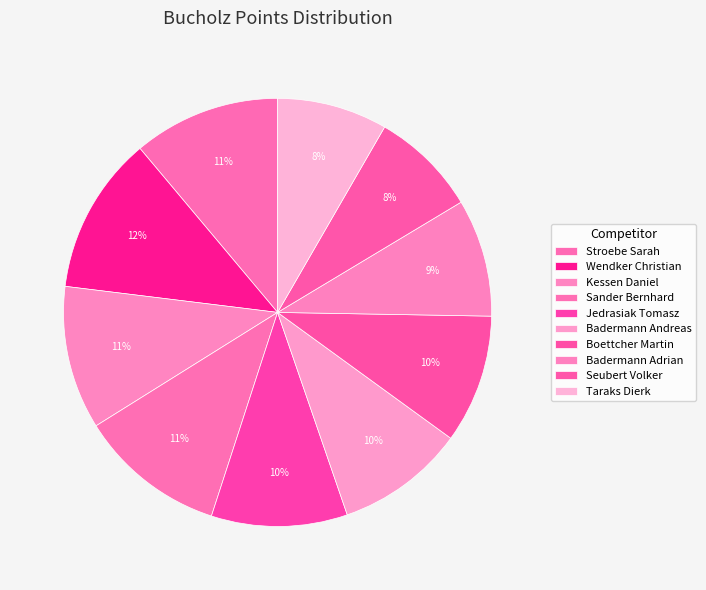

How many slices are in this pie chart?

10